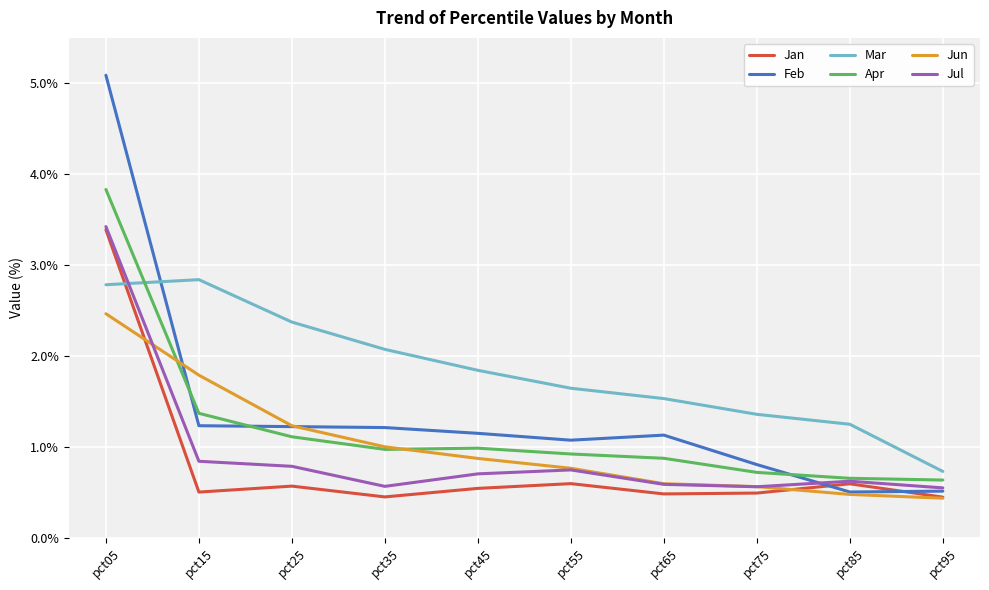

How many values in the Feb series are below 1?

3